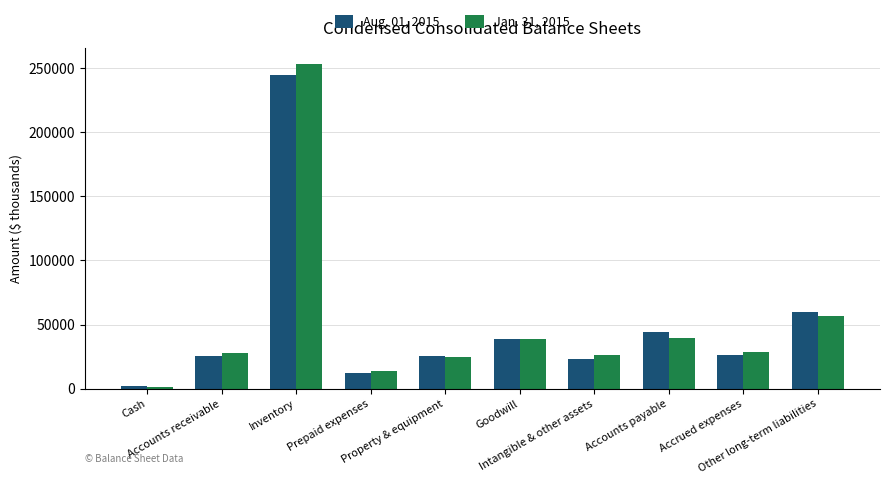

List the series in order of their peak value, lowest first.

Aug. 01, 2015, Jan. 31, 2015